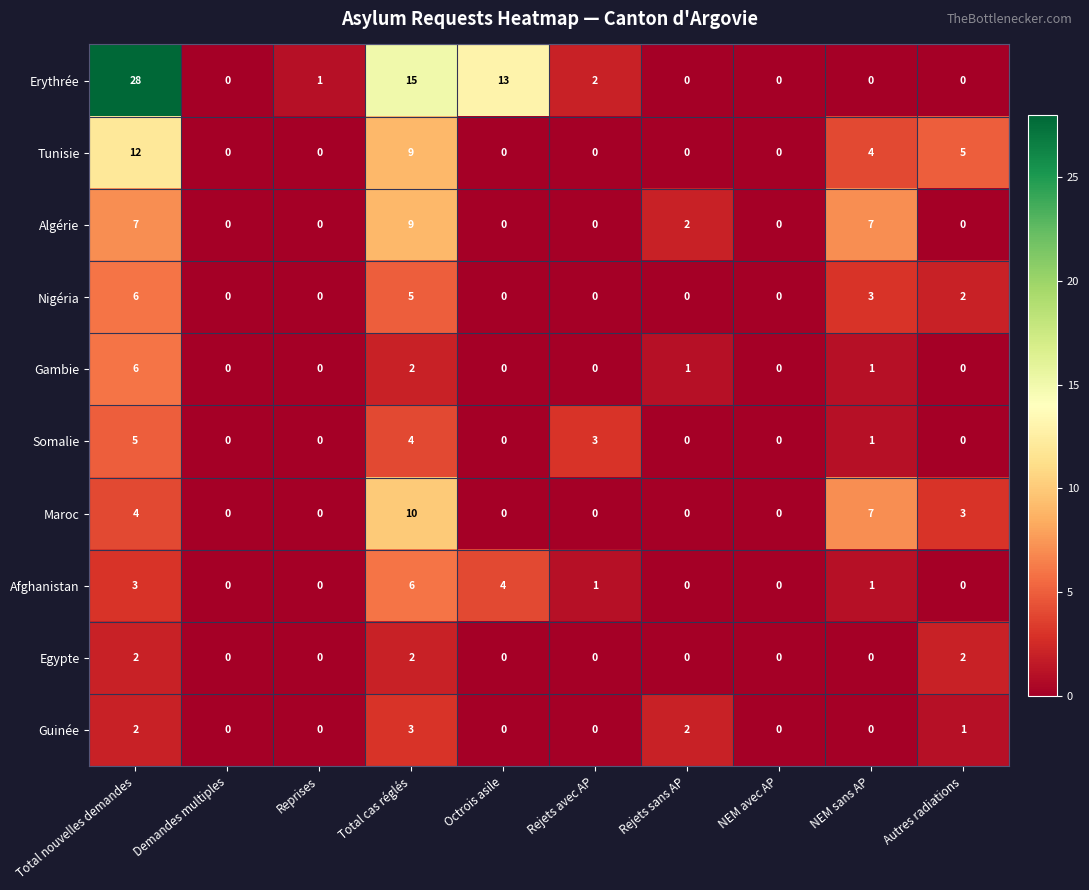

Which label corresponds to the largest value in the chart?

Total nouvelles demandes